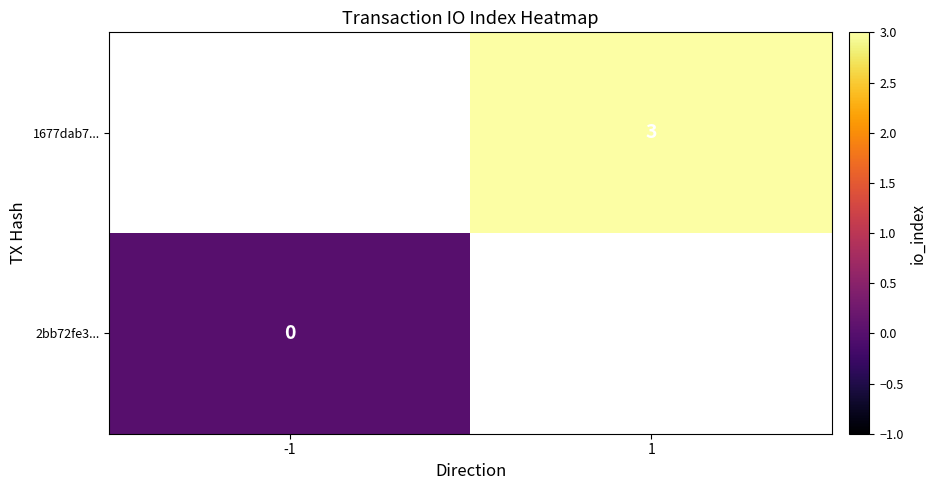

The value of 1677dab7... at 1 is 4. True or false?

False